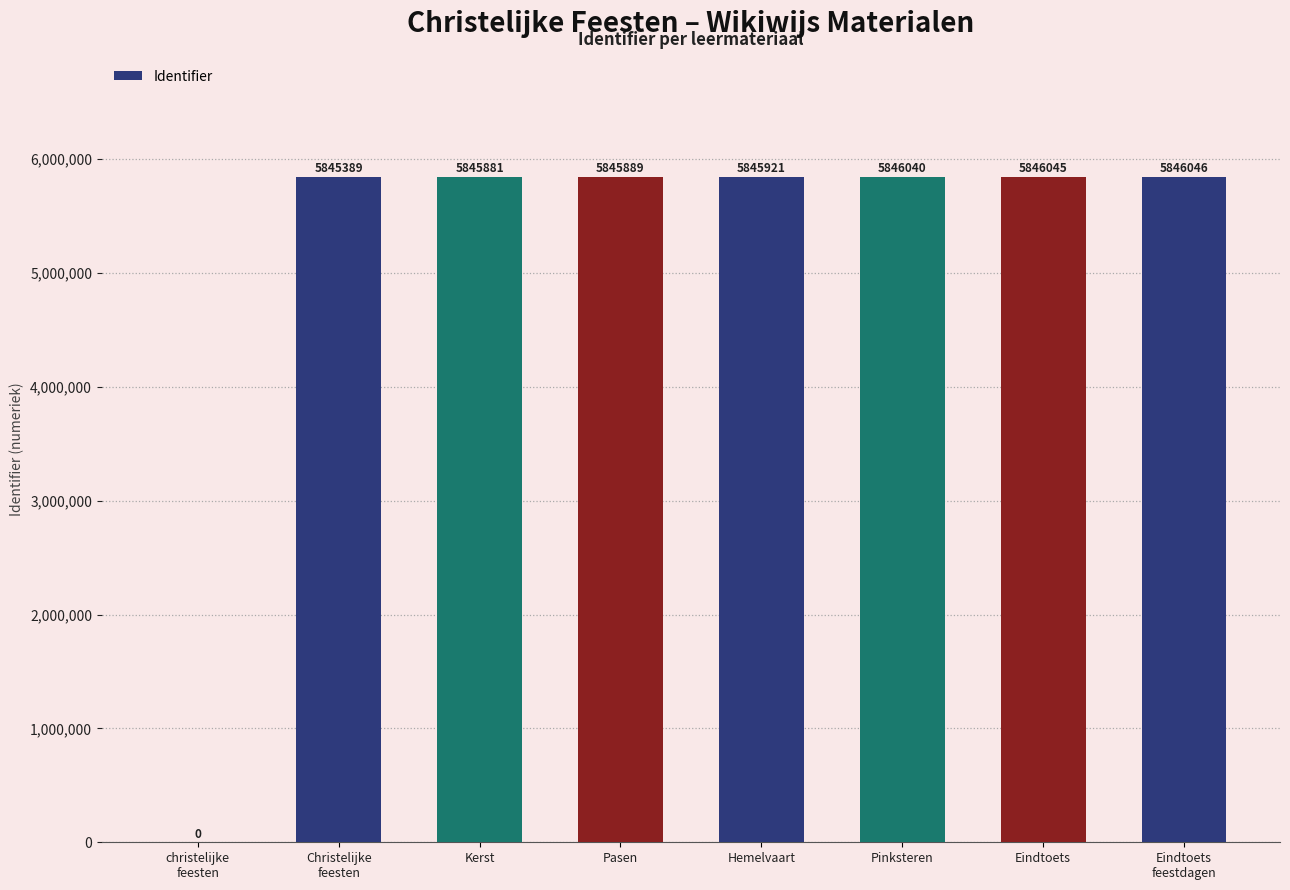

Is it true that the value at Eindtoets is 3416801?

False